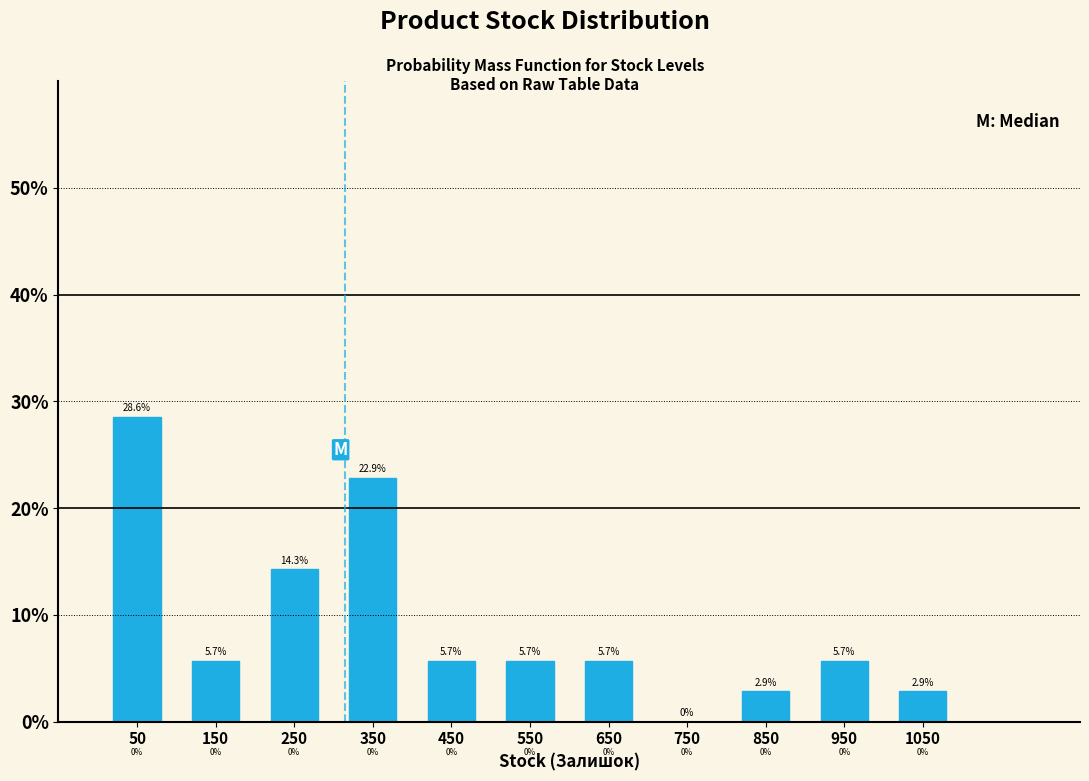

Reading left to right, list every bar in this chart as the range it spans on the x-axis followed by its height.

0 to 100: 28.6
100 to 200: 5.7
200 to 300: 14.3
300 to 400: 22.9
400 to 500: 5.7
500 to 600: 5.7
600 to 700: 5.7
700 to 800: 0.0
800 to 900: 2.9
900 to 1000: 5.7
1000 to 1100: 2.9